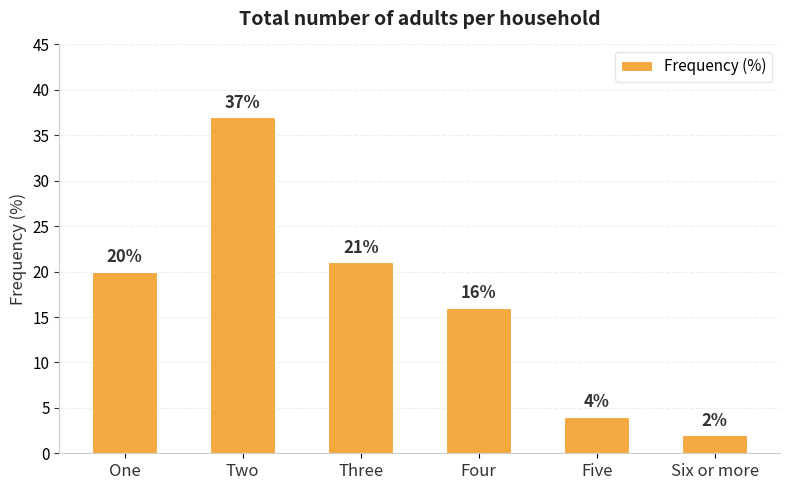

What value does the data have at Two, to the nearest 5?

35